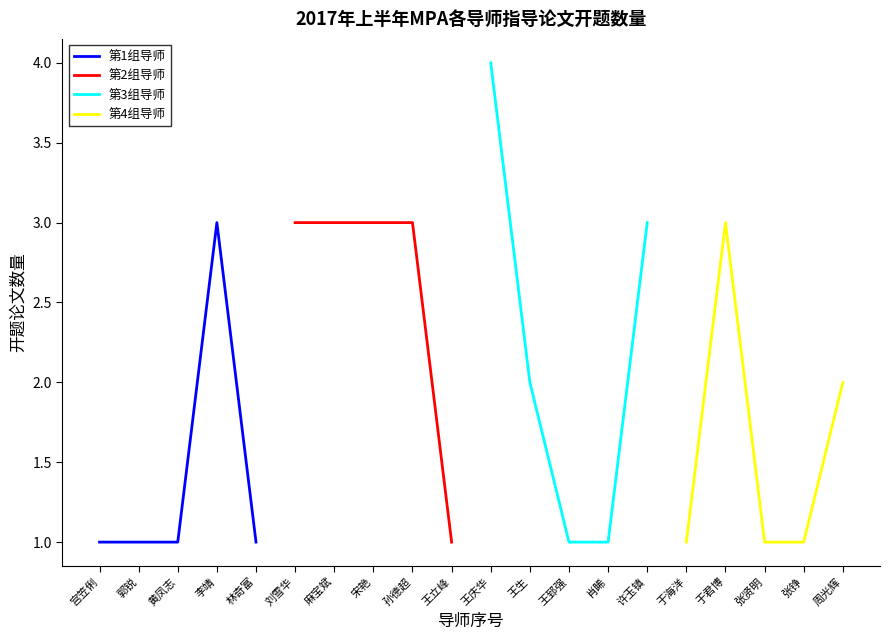

Reading right to left, extract all data points from this chart.

第1组导师: 1	3	1	1	1
第2组导师: 1	3	3	3	3
第3组导师: 3	1	1	2	4
第4组导师: 2	1	1	3	1